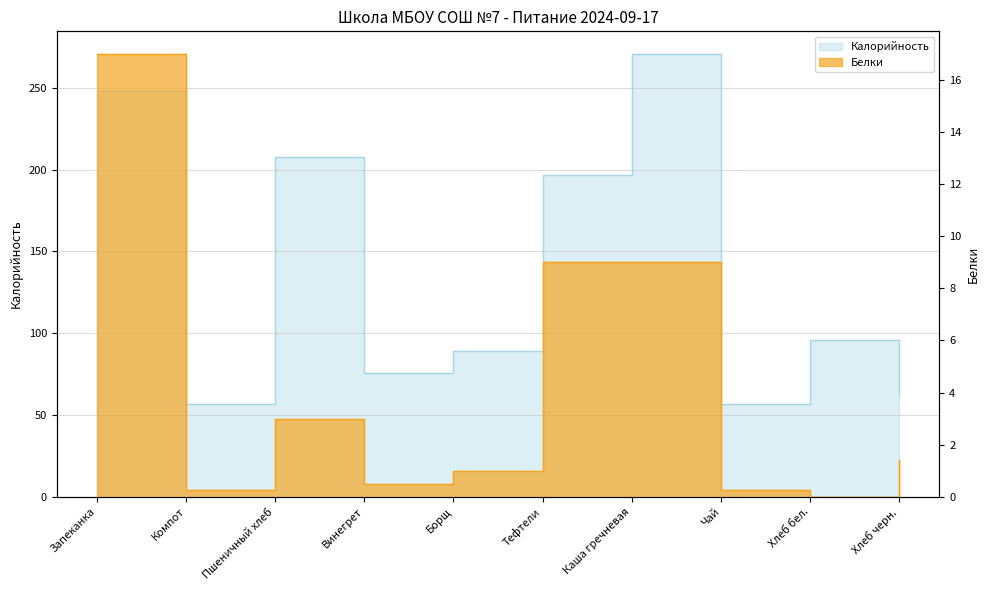

True or false: Калорийность and Белки intersect in this chart.

False